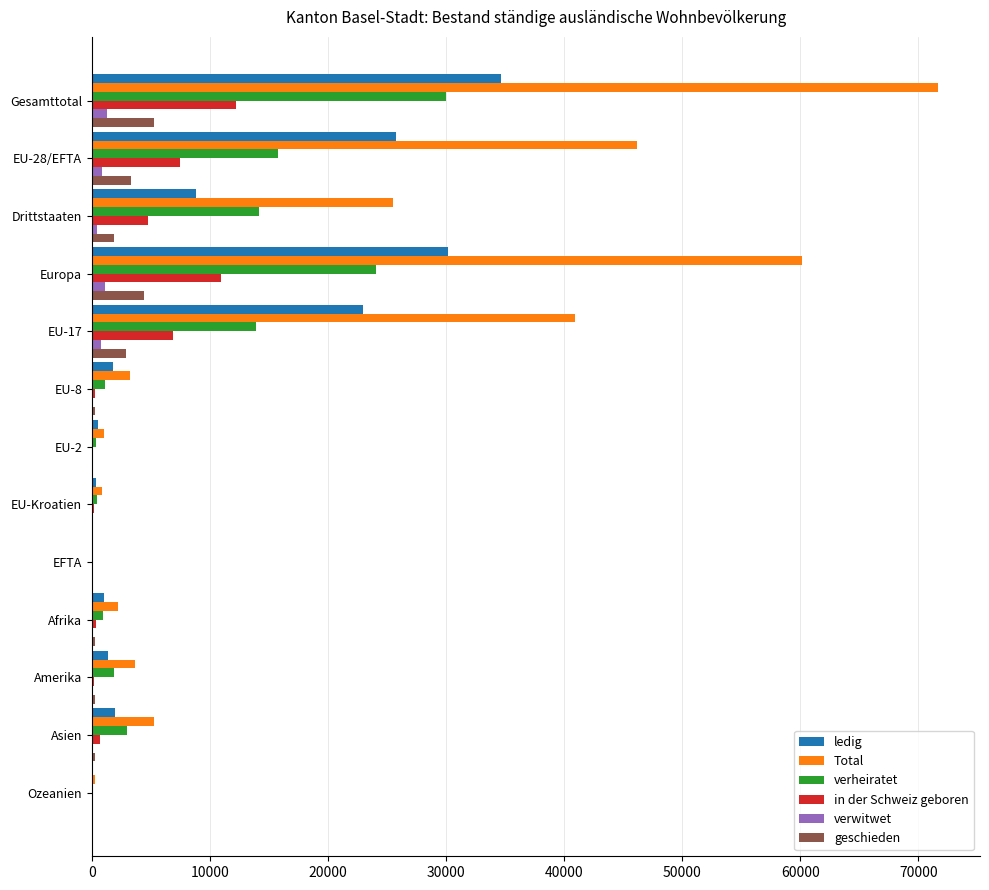

Which category has the highest value across all series?

Gesamttotal